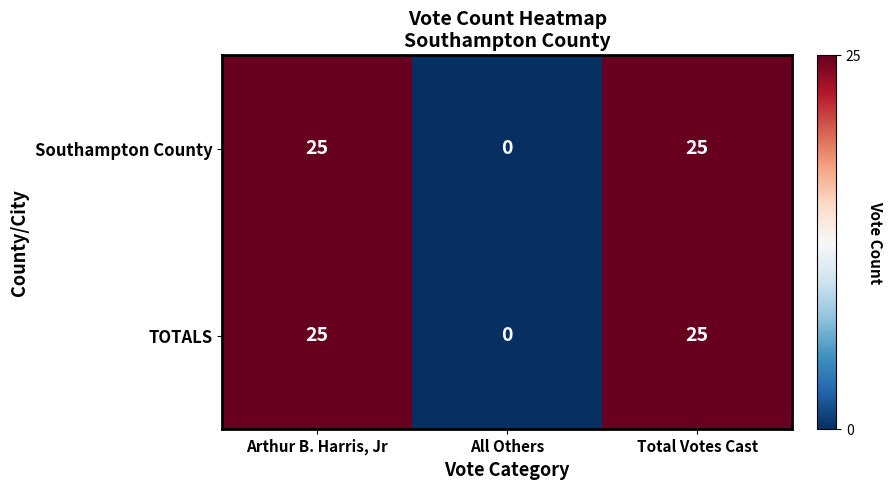

What is the difference between the second highest and minimum values in the Southampton County series?

25